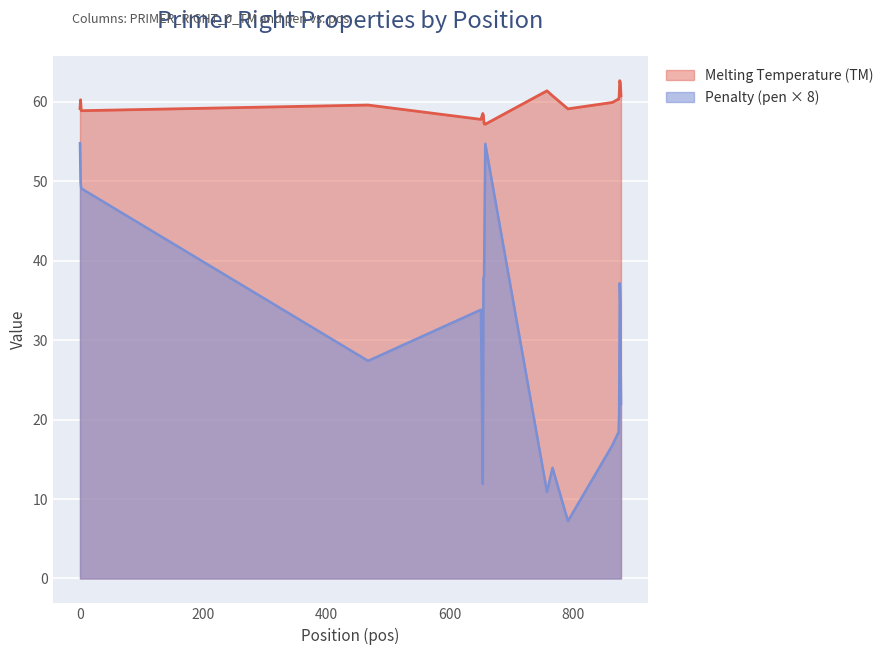

What is the sum of the Melting Temperature (TM) values at 877 and 863?

120.6